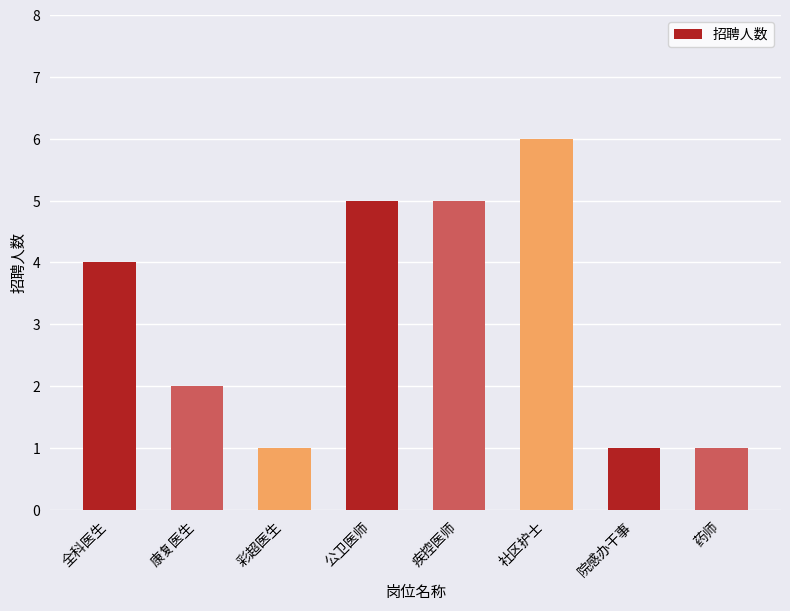

What value does the data have at 院感办干事?

1